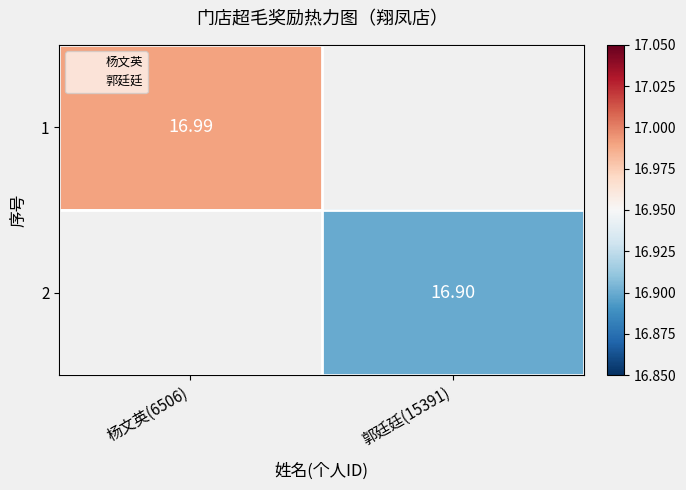

The value of 2 at 郭廷廷(15391) is 16.9. True or false?

True